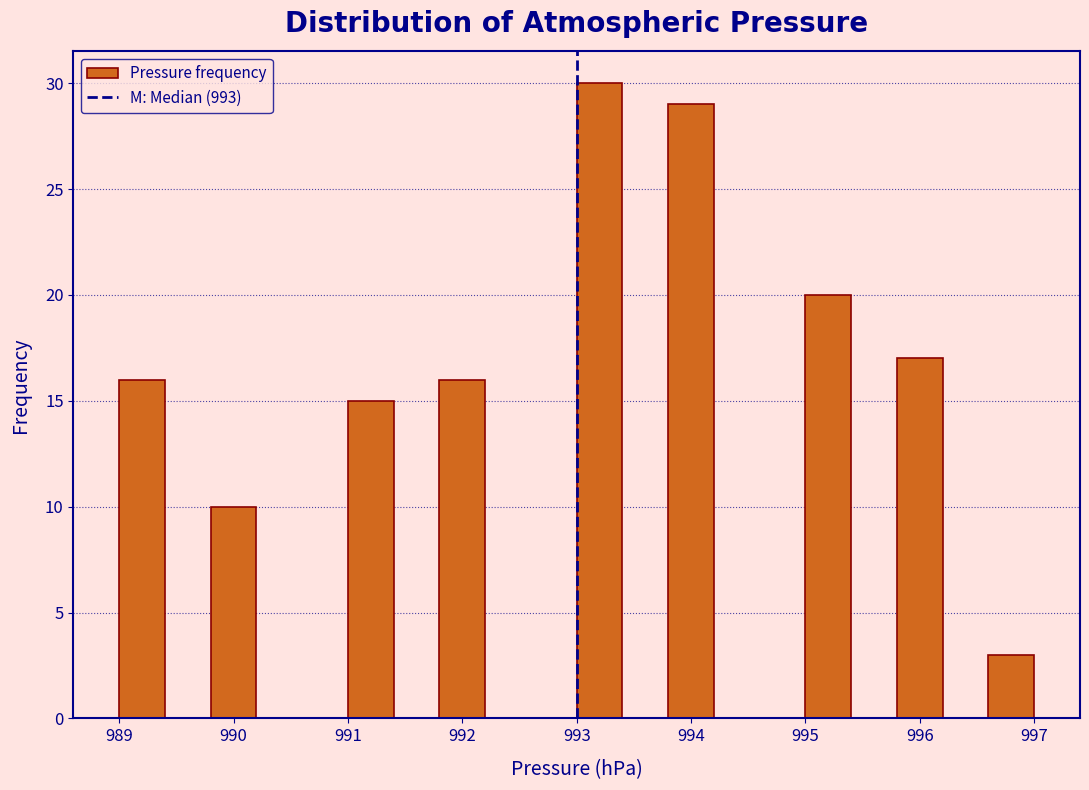

Which range on the x-axis has the tallest bar?

993.0 to 993.4